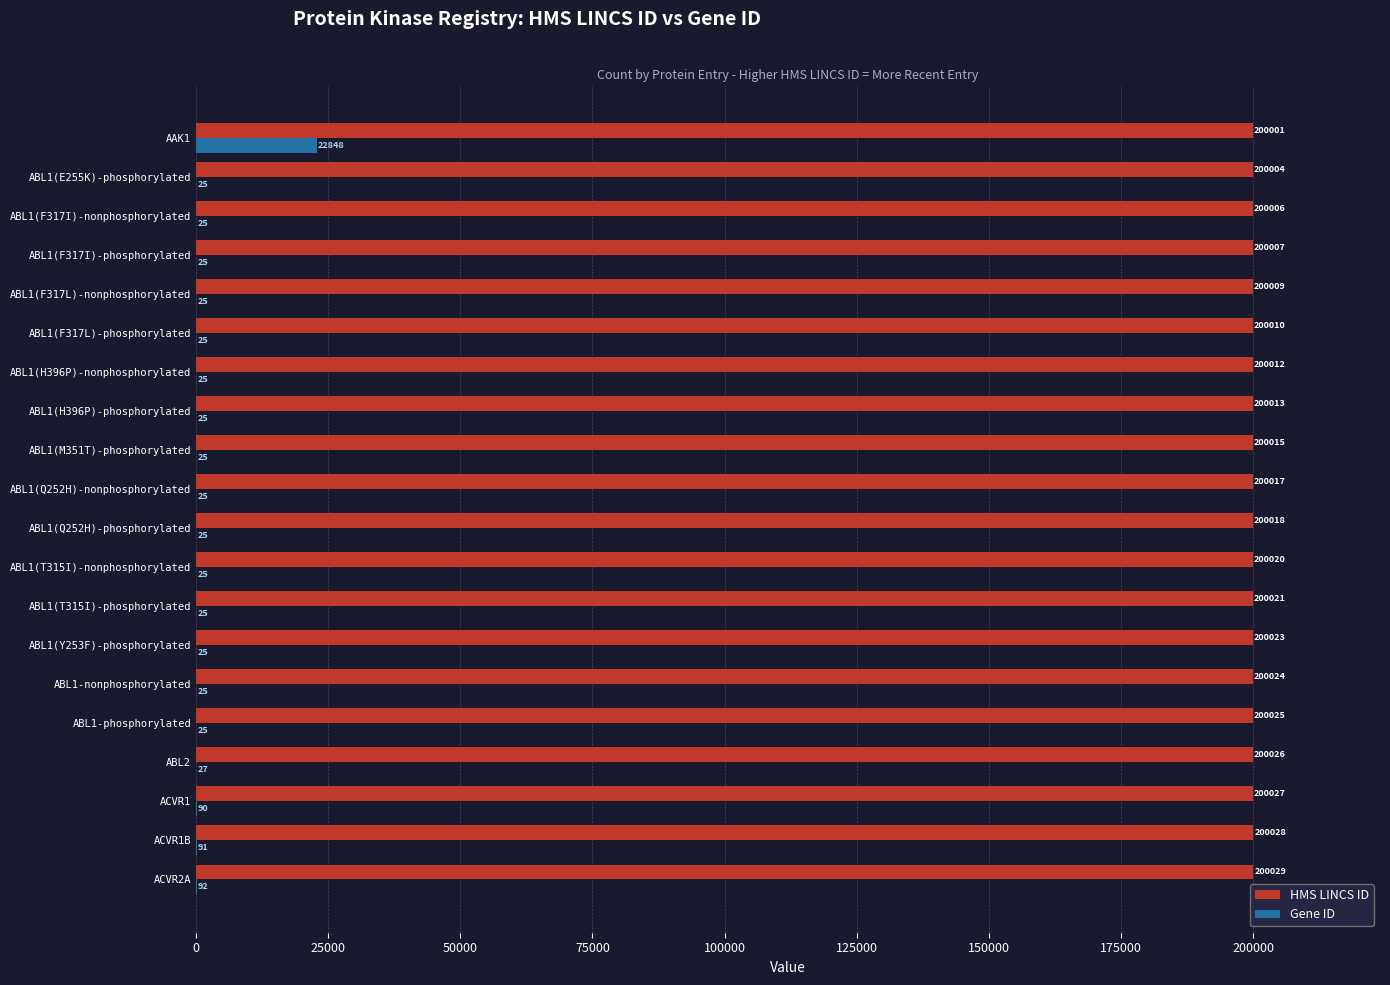

Read the HMS LINCS ID value at ABL2.

200026